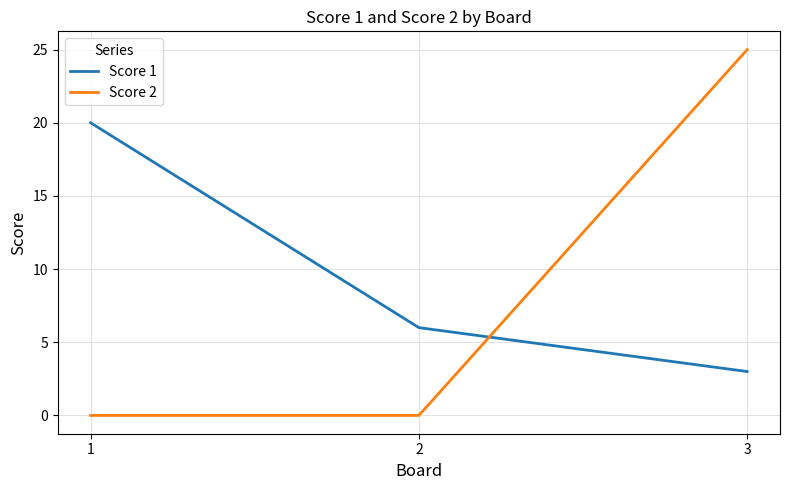

What is the spread (max minus min) of values at 2?

6